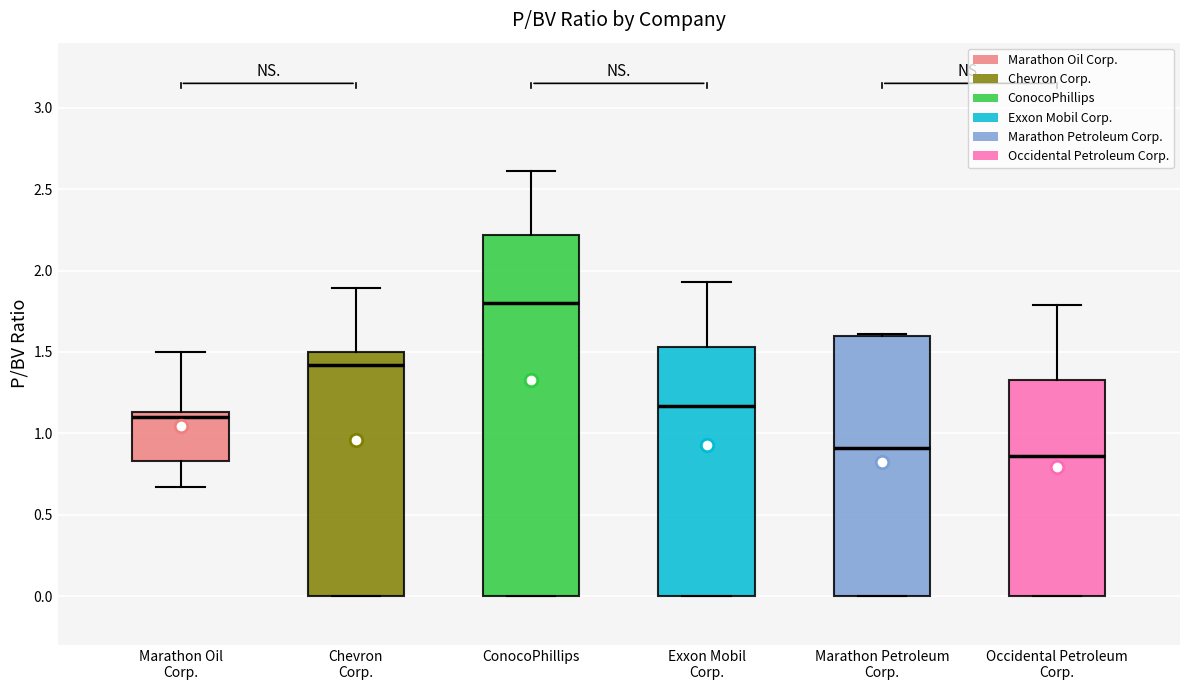

Which box is the tallest, from its lower edge to its upper edge?

ConocoPhillips